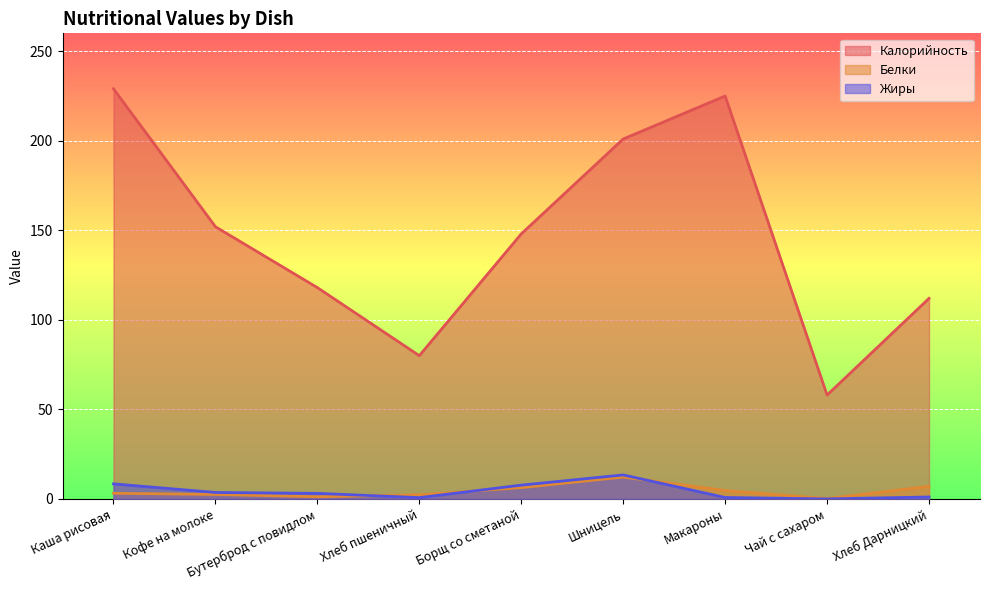

Rank the categories by Белки value from highest to lowest.

Шницель, Хлеб Дарницкий, Борщ со сметаной, Макароны, Каша рисовая, Кофе на молоке, Хлеб пшеничный, Бутерброд с повидлом, Чай с сахаром